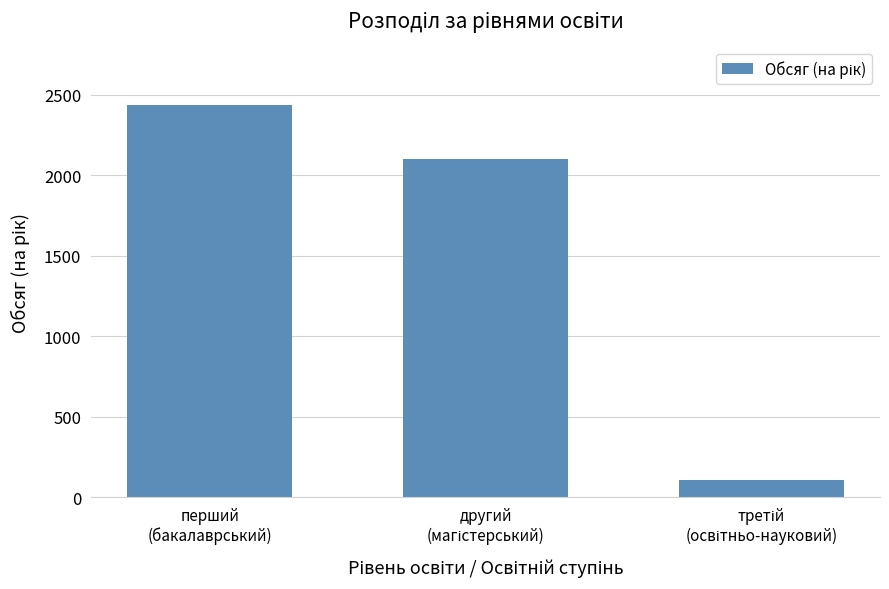

What is the value of the 3rd bar from the left?

105